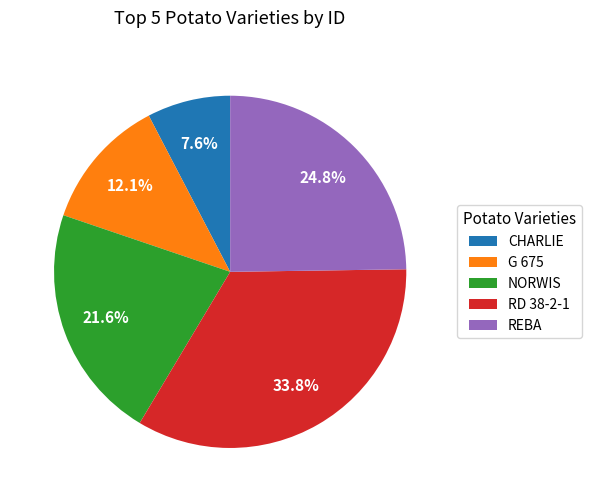

How many slices are in this pie chart?

5